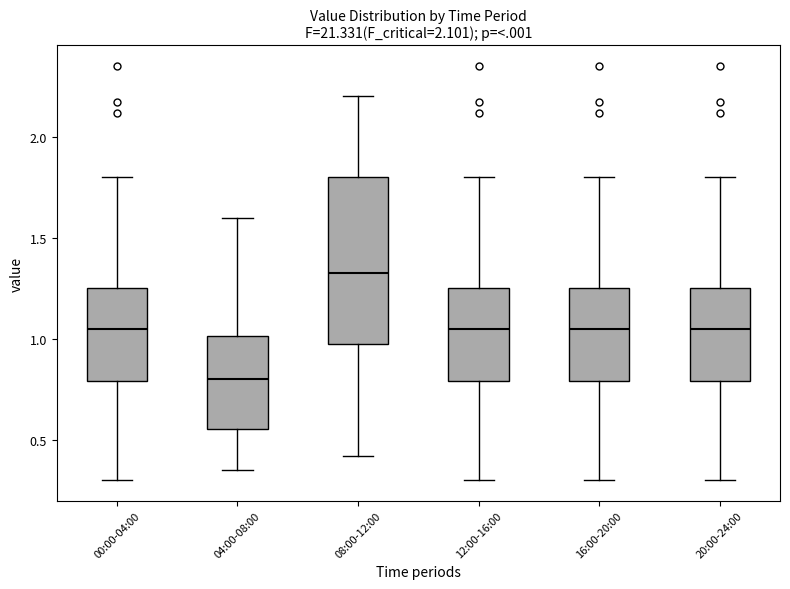

Which box has the highest median line?

08:00-12:00